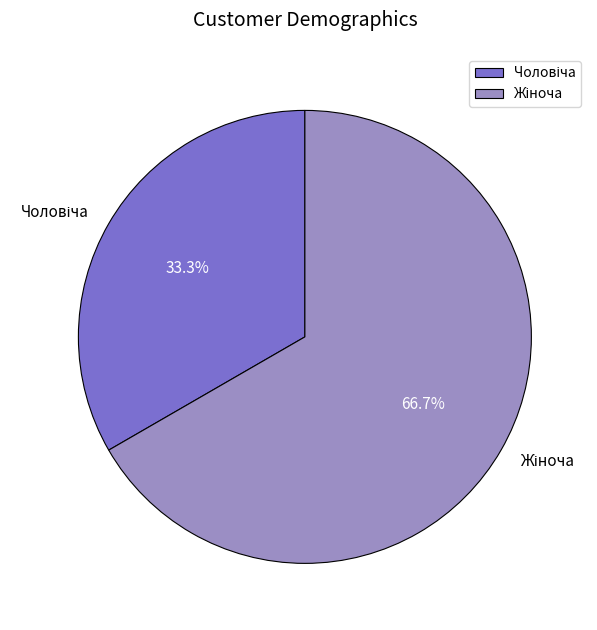

Is there a majority slice in this chart?

Yes